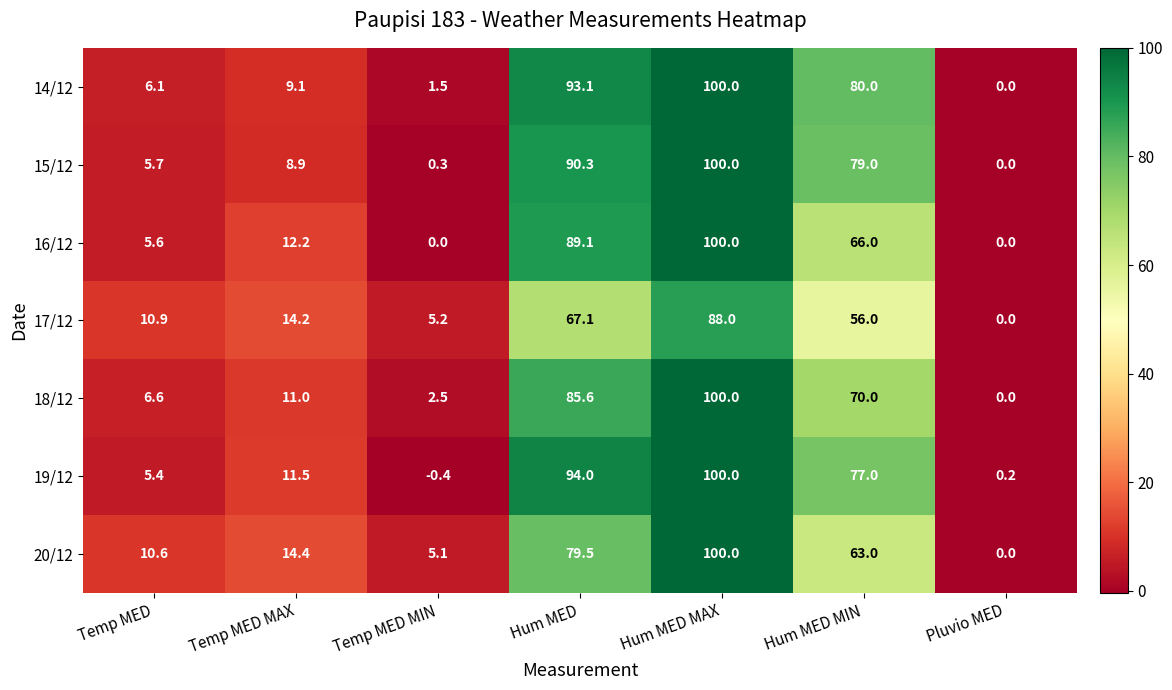

List the labels in order of 20/12 value, largest first.

Hum MED MAX, Hum MED, Hum MED MIN, Temp MED MAX, Temp MED, Temp MED MIN, Pluvio MED